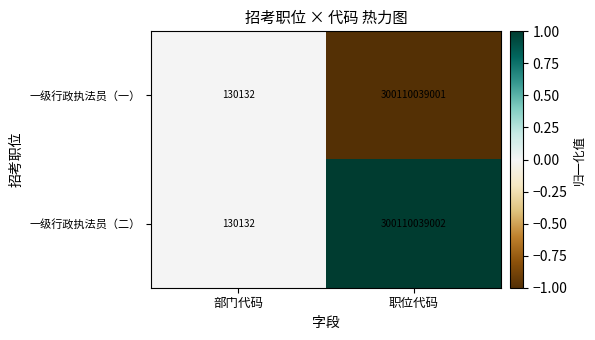

Rank the series by their average value, from lowest to highest.

一级行政执法员（一）, 一级行政执法员（二）